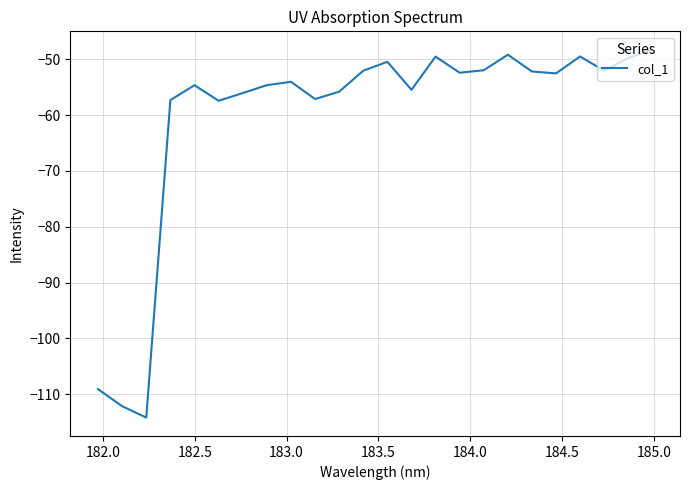

What is the greatest value displayed?

-48.3